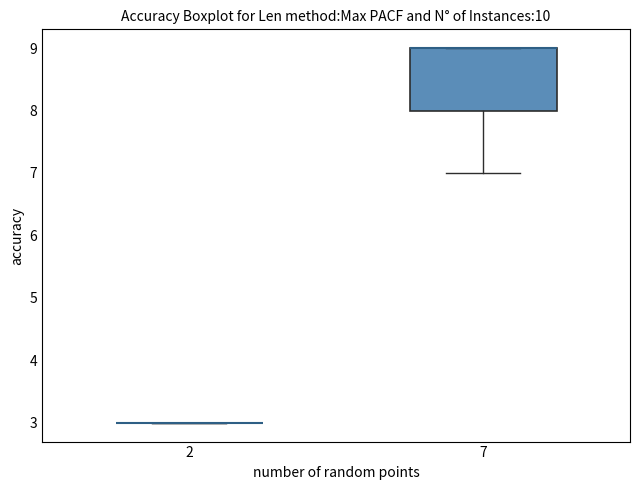

Reading left to right, transcribe this box plot: for each box, give where its median line is, the range the box spans, and where its two whiskers end, as read against the y-axis. The values are not printed on the chart, so give them approximately, as read against the axis.

2: box collapsed to a line at 3, whiskers 3 to 3
7: median 9 (drawn on the box's upper edge), box 8 to 9, whiskers 7 to 9